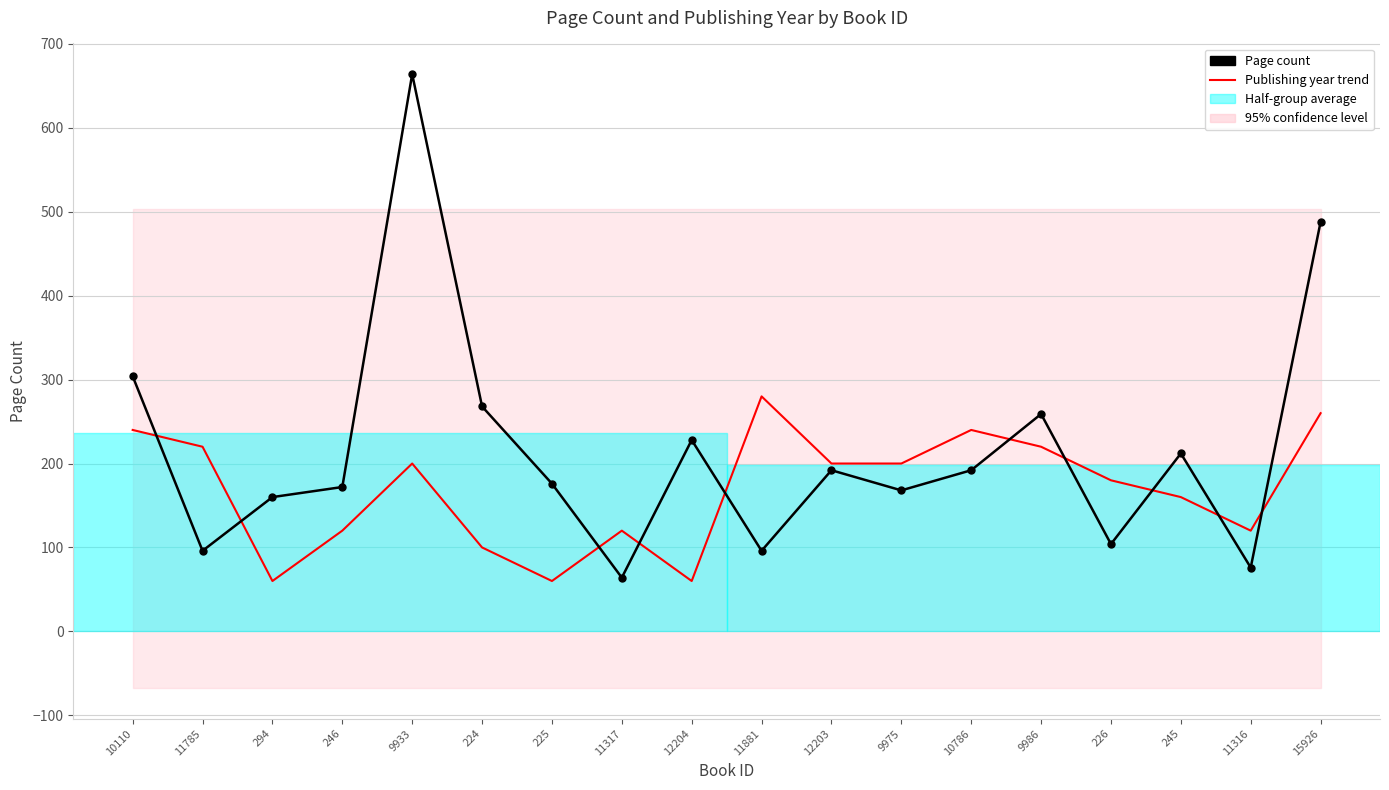

What is the difference between the Publishing year trend values at 11881 and 294?

220